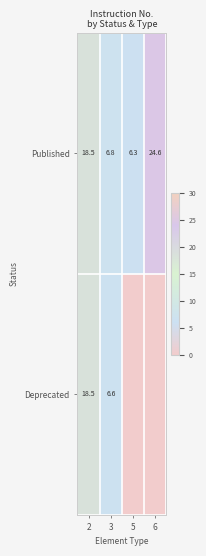

At 3, list the series in order from largest to smallest.

Published, Deprecated